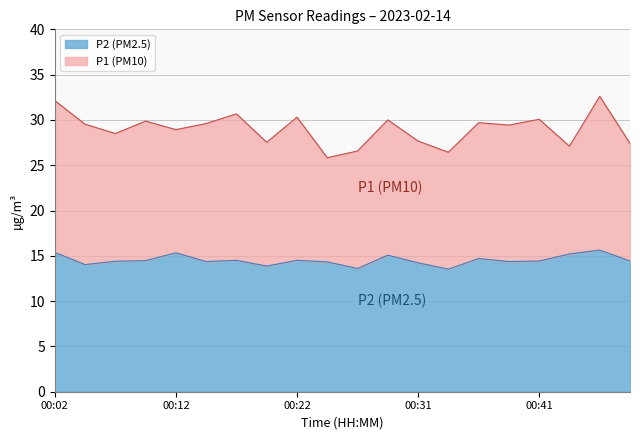

List the series in order of their peak value, lowest first.

P2 (PM2.5), P1 (PM10)